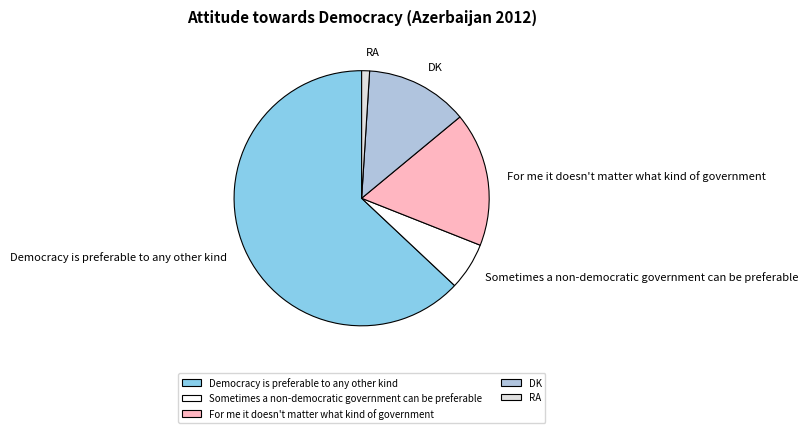

Which category has the biggest portion of the pie?

Democracy is preferable to any other kind